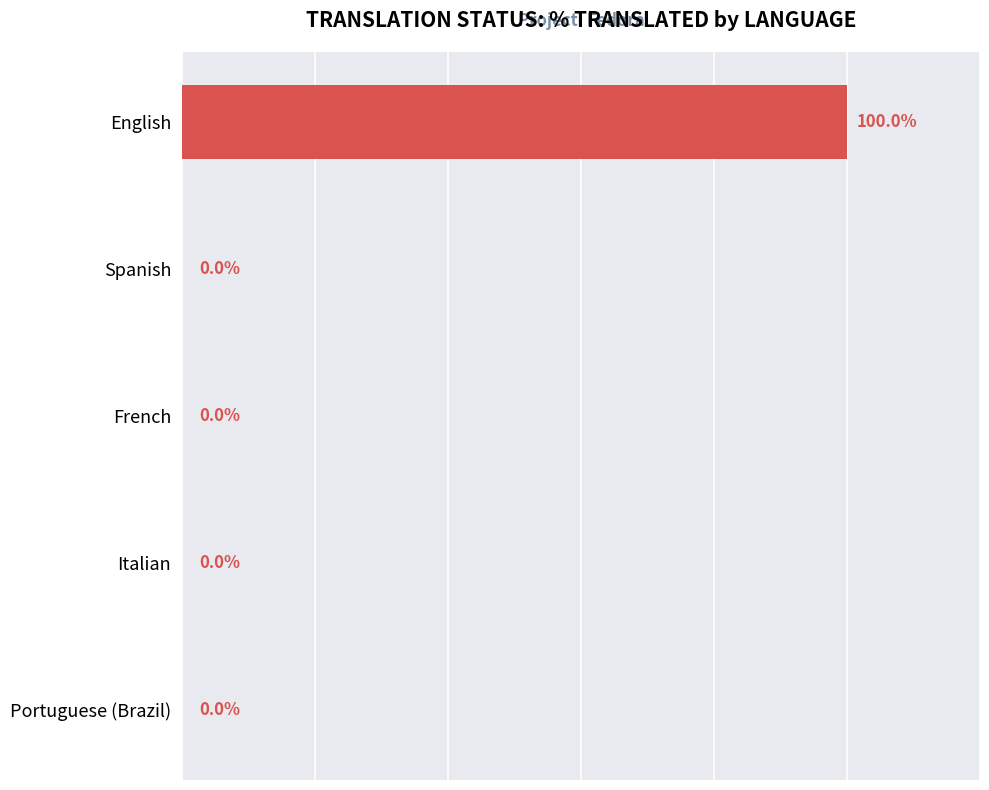

At which category does the chart reach its peak across all series?

English